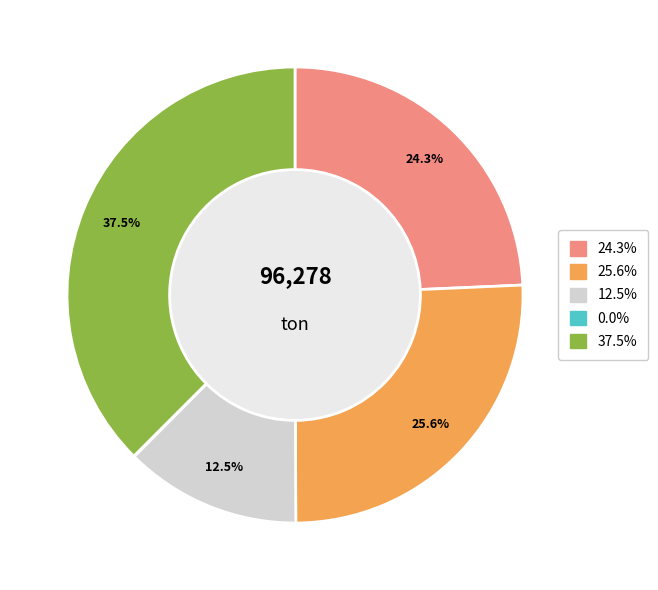

Does any single category account for the majority?

No